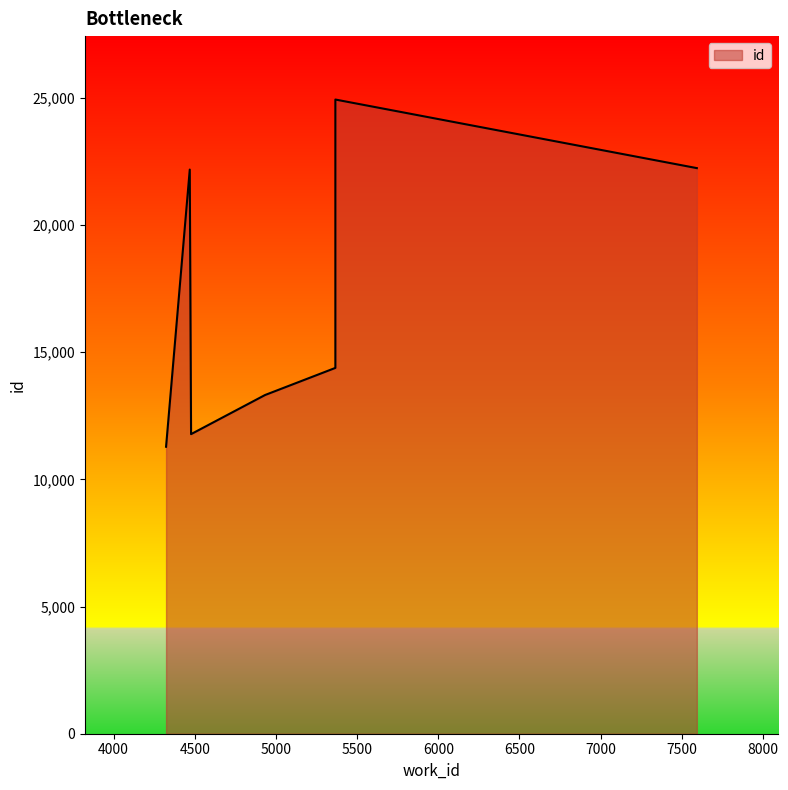

The value at 5366 is 8721. True or false?

False